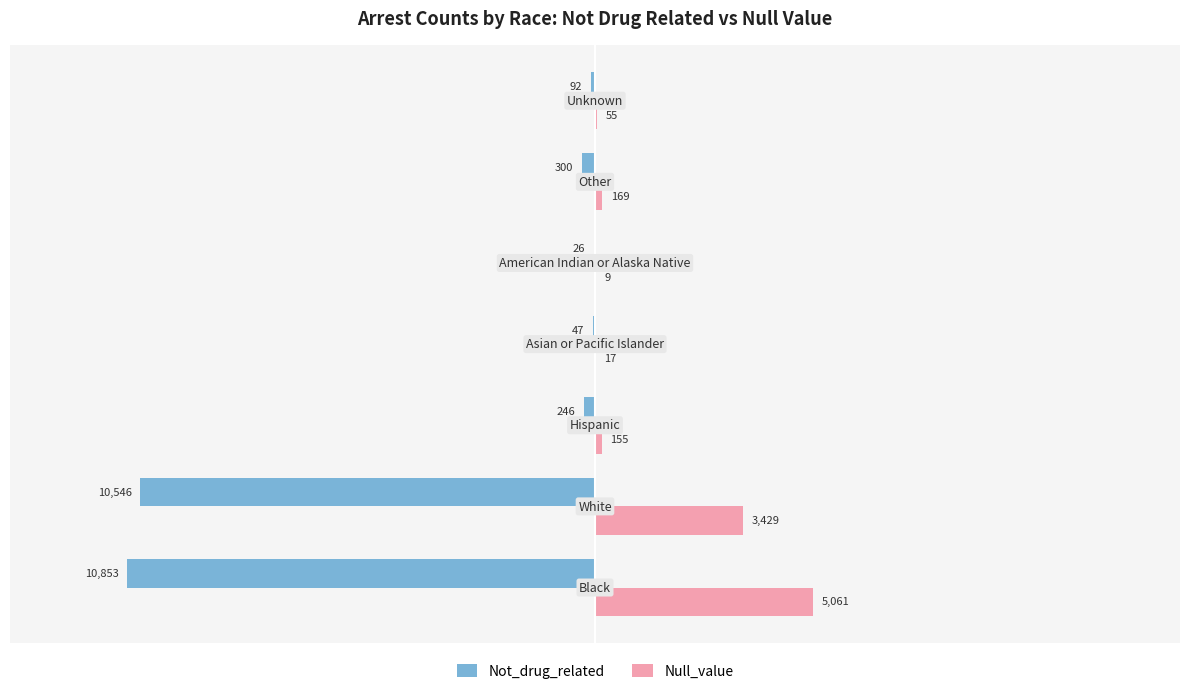

What is the sum of all Null_value values?

8895